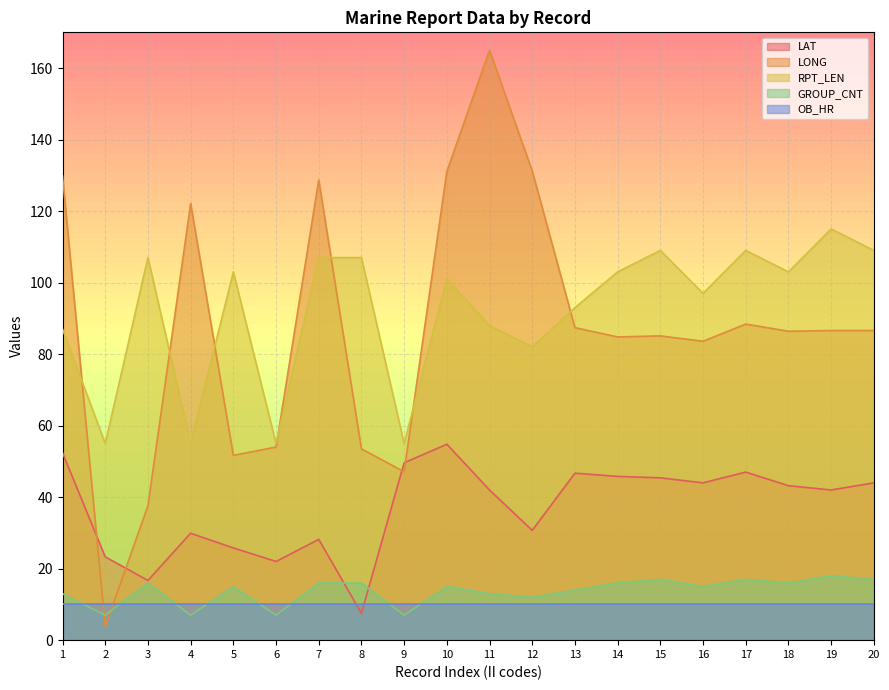

Which category has the lowest value in the LAT series?

8